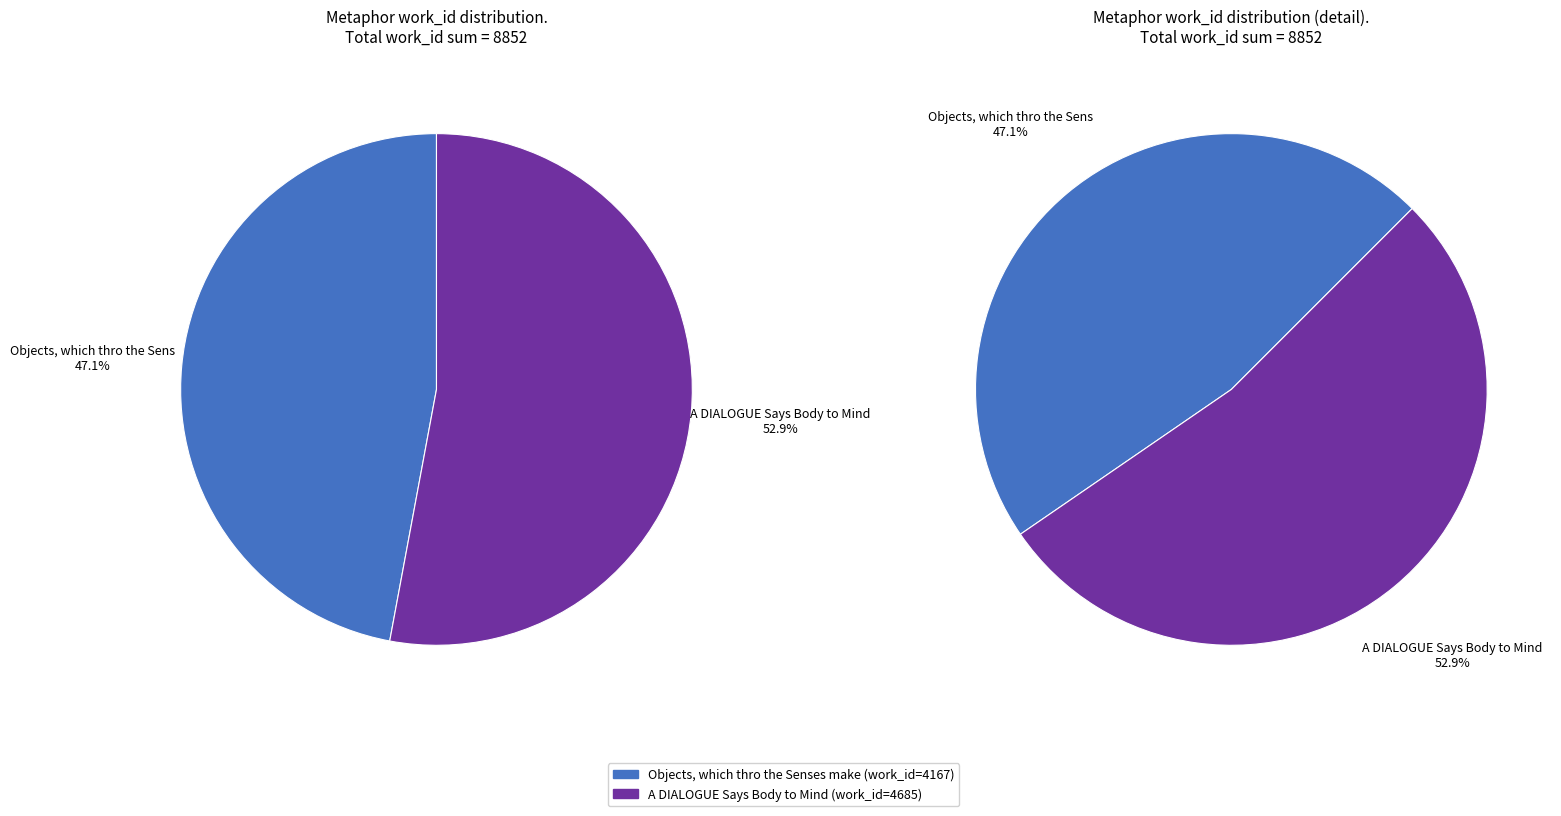

To the nearest percent, what is the combined percentage of Objects, which thro the Senses make and A DIALOGUE Says Body to Mind?

100%